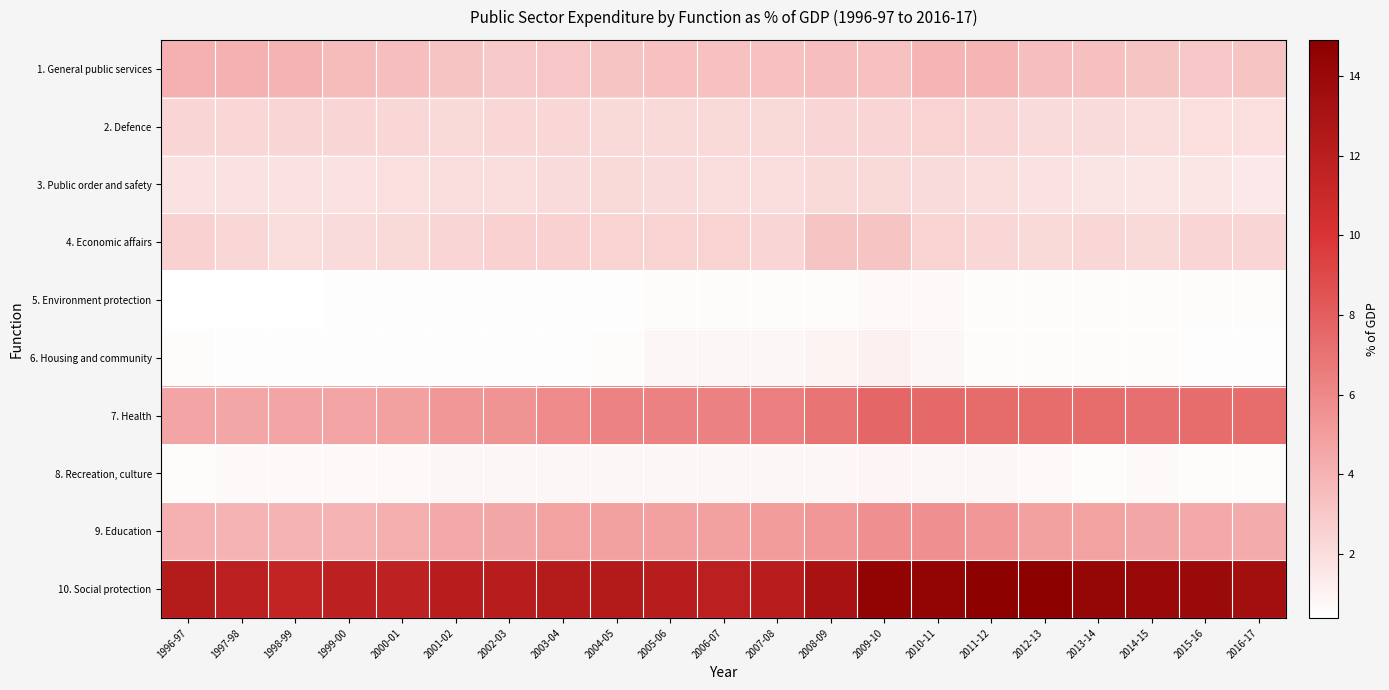

Reading left to right, transcribe all the data shown in this chart.

1. General public services: 1996-97=4.1	1997-98=4.1	1998-99=4.0	1999-00=3.6	2000-01=3.5	2001-02=3.2	2002-03=3.0	2003-04=3.1	2004-05=3.2	2005-06=3.3	2006-07=3.3	2007-08=3.3	2008-09=3.5	2009-10=3.3	2010-11=3.9	2011-12=3.9	2012-13=3.5	2013-14=3.4	2014-15=3.2	2015-16=3.1	2016-17=3.2
2. Defence: 1996-97=2.4	1997-98=2.3	1998-99=2.4	1999-00=2.4	2000-01=2.3	2001-02=2.2	2002-03=2.3	2003-04=2.3	2004-05=2.2	2005-06=2.2	2006-07=2.2	2007-08=2.2	2008-09=2.4	2009-10=2.4	2010-11=2.5	2011-12=2.4	2012-13=2.1	2013-14=2.1	2014-15=2.0	2015-16=1.9	2016-17=1.9
3. Public order and safety: 1996-97=1.8	1997-98=1.8	1998-99=1.8	1999-00=1.8	2000-01=1.9	2001-02=2.0	2002-03=2.0	2003-04=2.1	2004-05=2.2	2005-06=2.1	2006-07=2.0	2007-08=2.0	2008-09=2.2	2009-10=2.2	2010-11=2.1	2011-12=2.0	2012-13=1.8	2013-14=1.7	2014-15=1.6	2015-16=1.6	2016-17=1.5
4. Economic affairs: 1996-97=2.6	1997-98=2.3	1998-99=2.0	1999-00=2.1	2000-01=2.2	2001-02=2.4	2002-03=2.6	2003-04=2.6	2004-05=2.5	2005-06=2.5	2006-07=2.5	2007-08=2.4	2008-09=3.2	2009-10=3.2	2010-11=2.5	2011-12=2.3	2012-13=2.2	2013-14=2.3	2014-15=2.2	2015-16=2.4	2016-17=2.4
5. Environment protection: 1996-97=0.4	1997-98=0.4	1998-99=0.4	1999-00=0.5	2000-01=0.5	2001-02=0.5	2002-03=0.5	2003-04=0.5	2004-05=0.5	2005-06=0.6	2006-07=0.6	2007-08=0.6	2008-09=0.6	2009-10=0.7	2010-11=0.7	2011-12=0.6	2012-13=0.6	2013-14=0.6	2014-15=0.6	2015-16=0.6	2016-17=0.6
6. Housing and community: 1996-97=0.6	1997-98=0.5	1998-99=0.5	1999-00=0.5	2000-01=0.5	2001-02=0.5	2002-03=0.5	2003-04=0.5	2004-05=0.6	2005-06=0.8	2006-07=0.8	2007-08=0.8	2008-09=1.0	2009-10=1.1	2010-11=0.8	2011-12=0.6	2012-13=0.6	2013-14=0.6	2014-15=0.6	2015-16=0.5	2016-17=0.5
7. Health: 1996-97=4.7	1997-98=4.6	1998-99=4.7	1999-00=4.7	2000-01=4.9	2001-02=5.3	2002-03=5.5	2003-04=5.9	2004-05=6.3	2005-06=6.4	2006-07=6.4	2007-08=6.5	2008-09=7.0	2009-10=7.6	2010-11=7.5	2011-12=7.4	2012-13=7.3	2013-14=7.3	2014-15=7.2	2015-16=7.3	2016-17=7.3
8. Recreation, culture: 1996-97=0.6	1997-98=0.7	1998-99=0.7	1999-00=0.7	2000-01=0.7	2001-02=0.8	2002-03=0.8	2003-04=0.8	2004-05=0.8	2005-06=0.8	2006-07=0.8	2007-08=0.8	2008-09=0.8	2009-10=0.9	2010-11=0.8	2011-12=0.8	2012-13=0.7	2013-14=0.6	2014-15=0.7	2015-16=0.6	2016-17=0.6
9. Education: 1996-97=4.1	1997-98=4.0	1998-99=4.0	1999-00=4.0	2000-01=4.2	2001-02=4.5	2002-03=4.6	2003-04=4.8	2004-05=4.9	2005-06=4.9	2006-07=4.9	2007-08=5.1	2008-09=5.3	2009-10=5.7	2010-11=5.7	2011-12=5.3	2012-13=4.9	2013-14=4.8	2014-15=4.6	2015-16=4.5	2016-17=4.4
10. Social protection: 1996-97=12.3	1997-98=11.9	1998-99=11.5	1999-00=11.8	2000-01=11.7	2001-02=12.1	2002-03=12.1	2003-04=12.3	2004-05=12.4	2005-06=12.1	2006-07=11.9	2007-08=12.1	2008-09=13.1	2009-10=14.5	2010-11=14.4	2011-12=14.9	2012-13=14.9	2013-14=14.3	2014-15=14.1	2015-16=13.9	2016-17=13.4